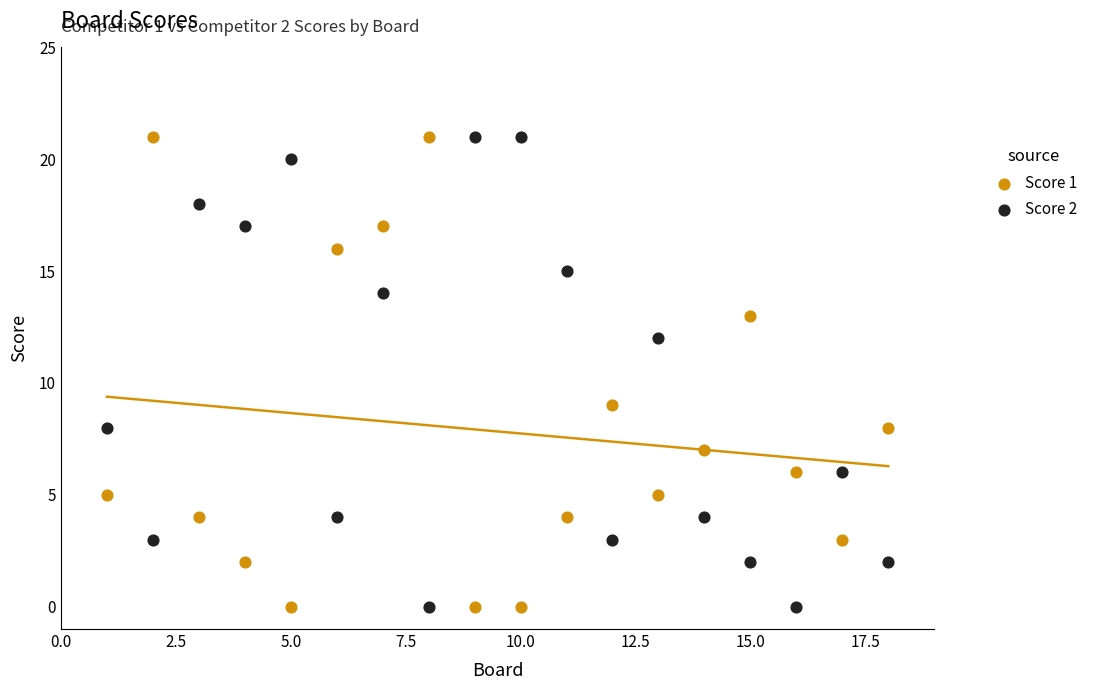

Across all data points, what is the range of Y values (max minus min)?

21